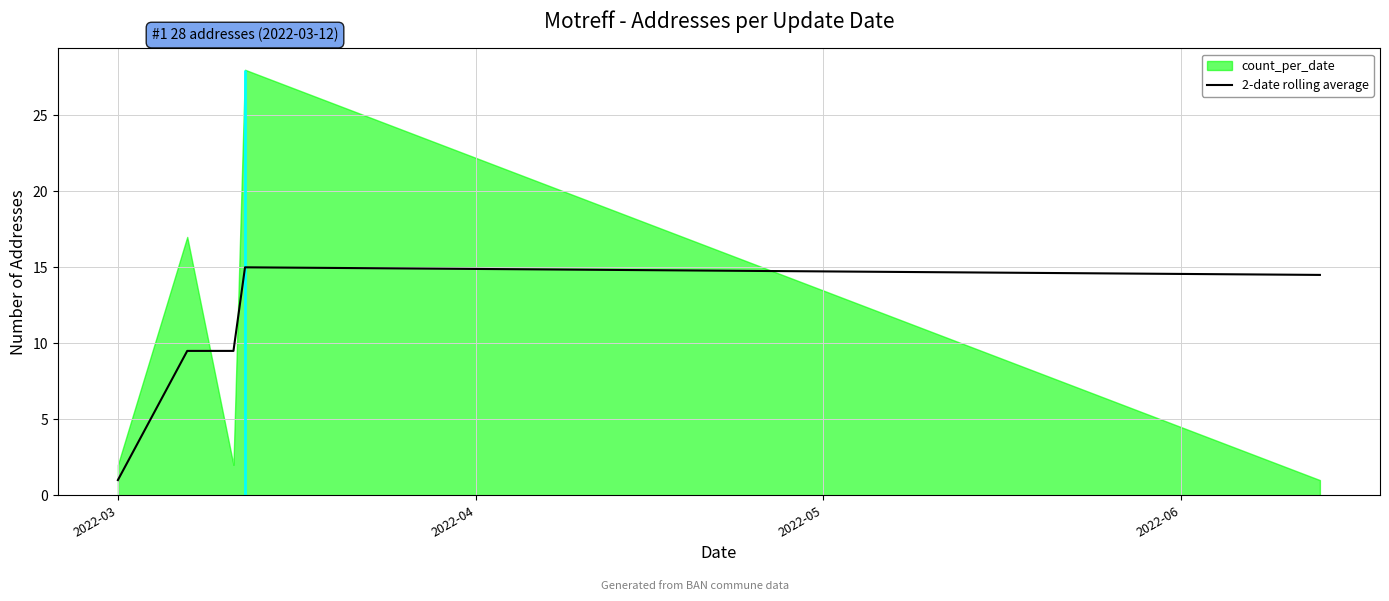

The chart shows a value of 3.4 at 2022-04. True or false?

False